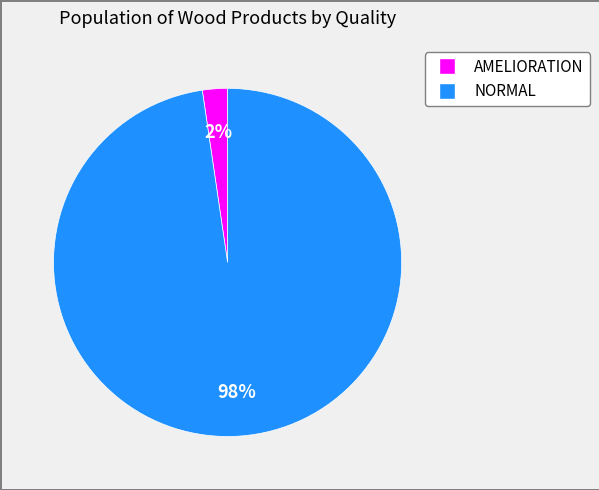

Is it true that AMELIORATION is 2% of the pie?

True